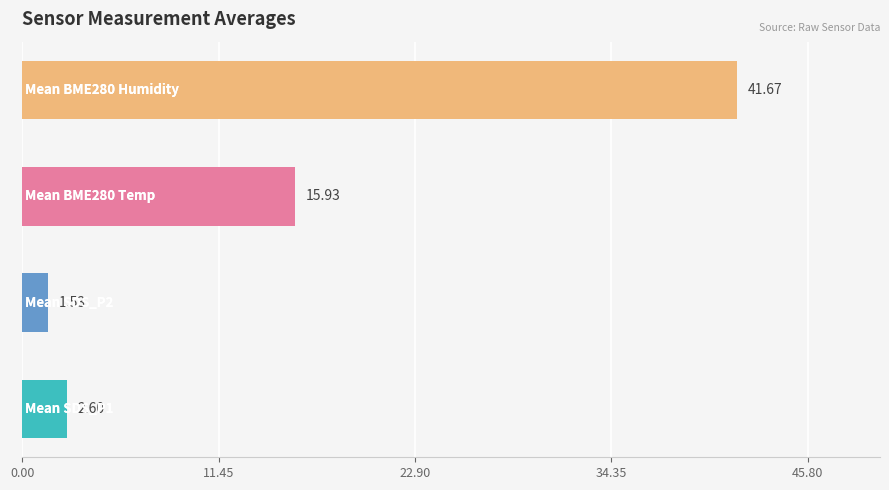

What is the difference between the maximum and second lowest values?

39.1